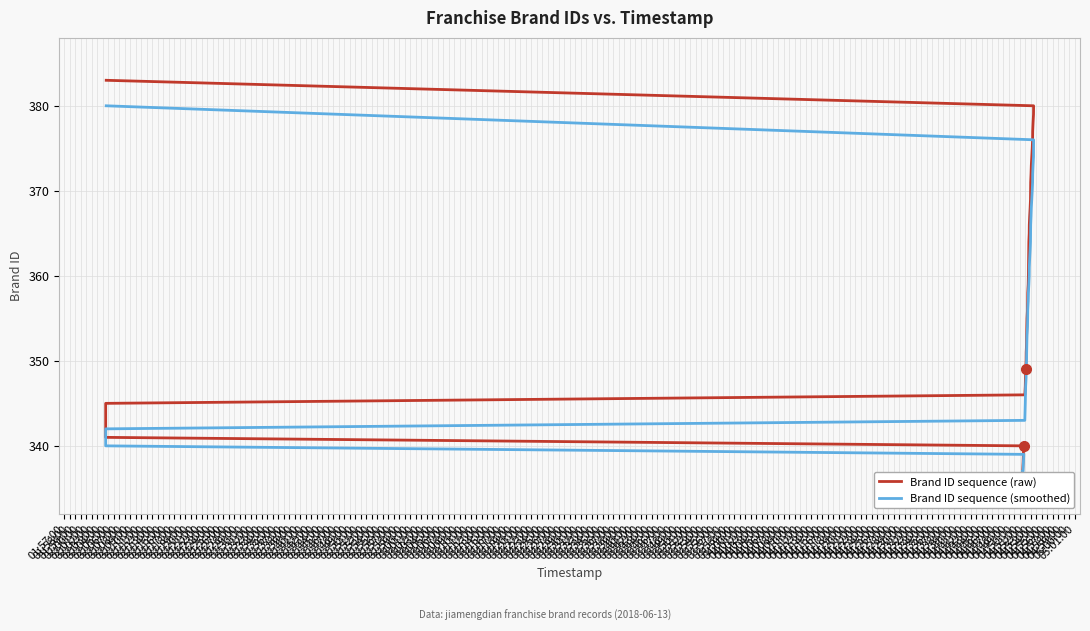

What position from the right is 02:27:00?

10